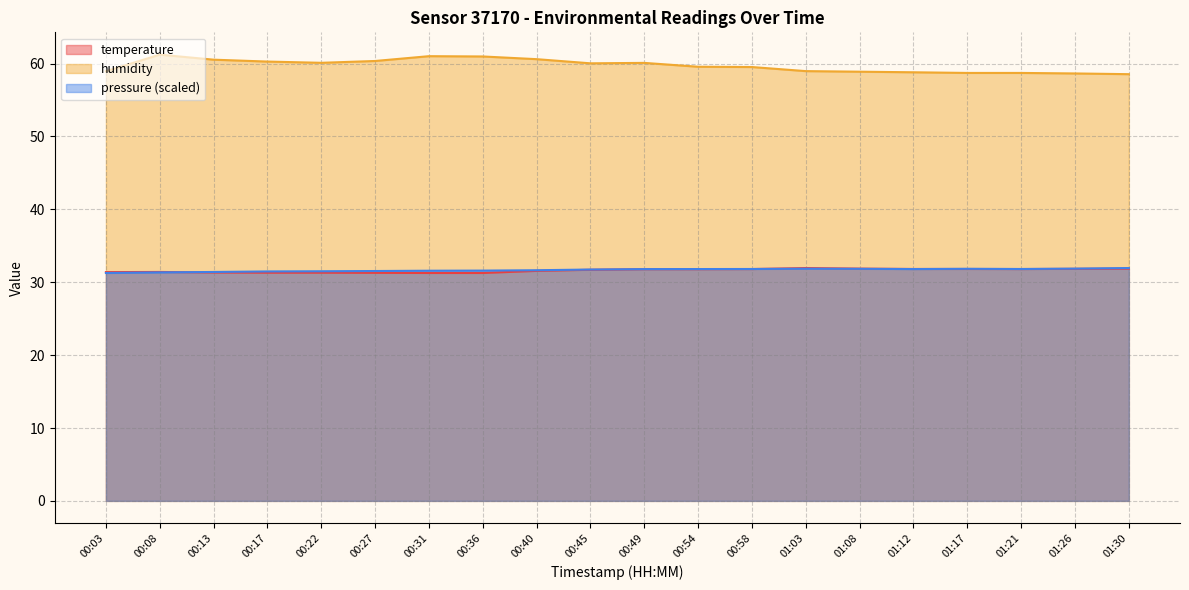

Which category has the highest value in the humidity series?

00:08